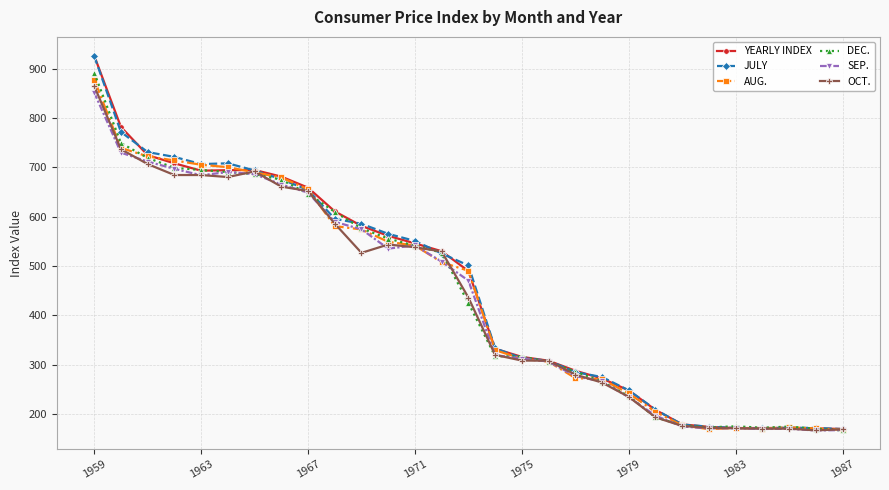

What is the value of the DEC. point at the 2nd from the left?

748.9